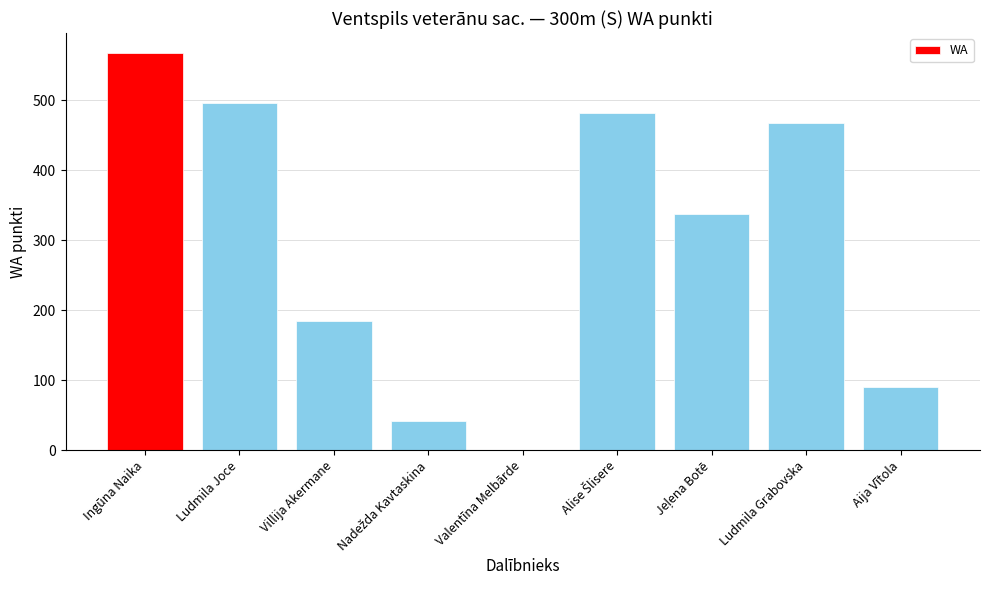

What is the sum of all values?

2671